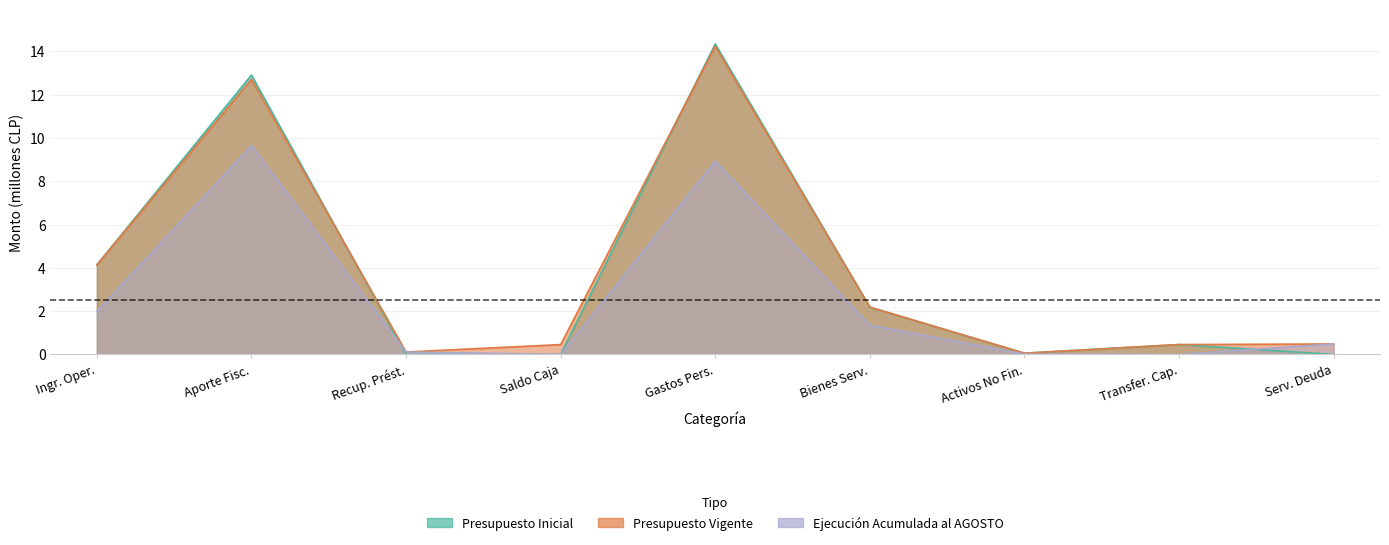

At which category is the sum across all series the highest?

Gastos Pers.